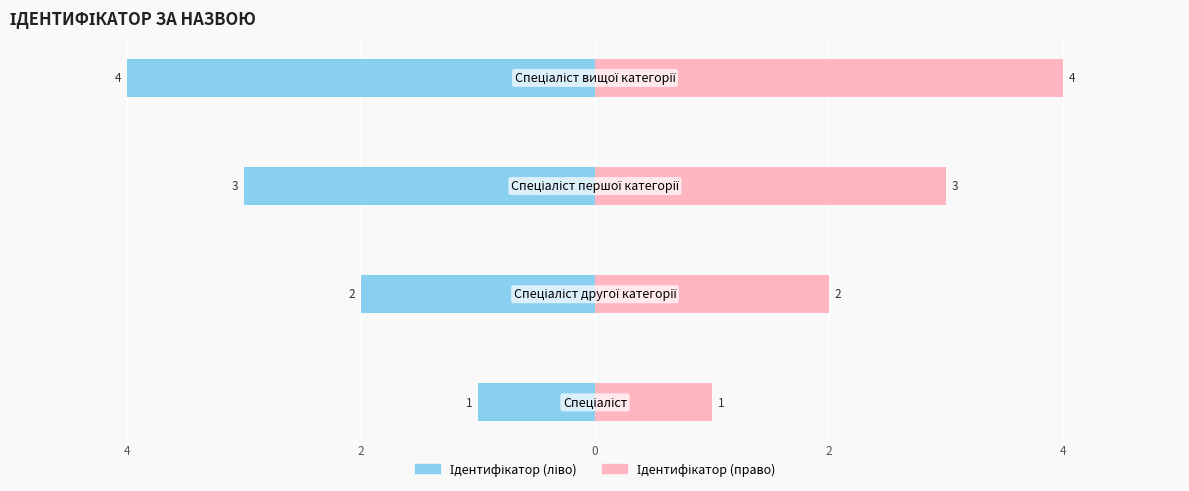

Does the chart contain stacked bars?

No